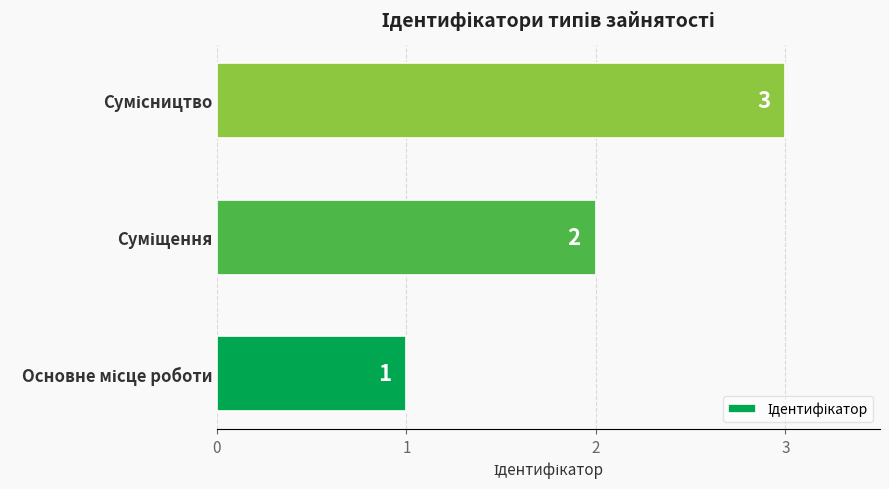

Count the values in the range 1 to 3.

3